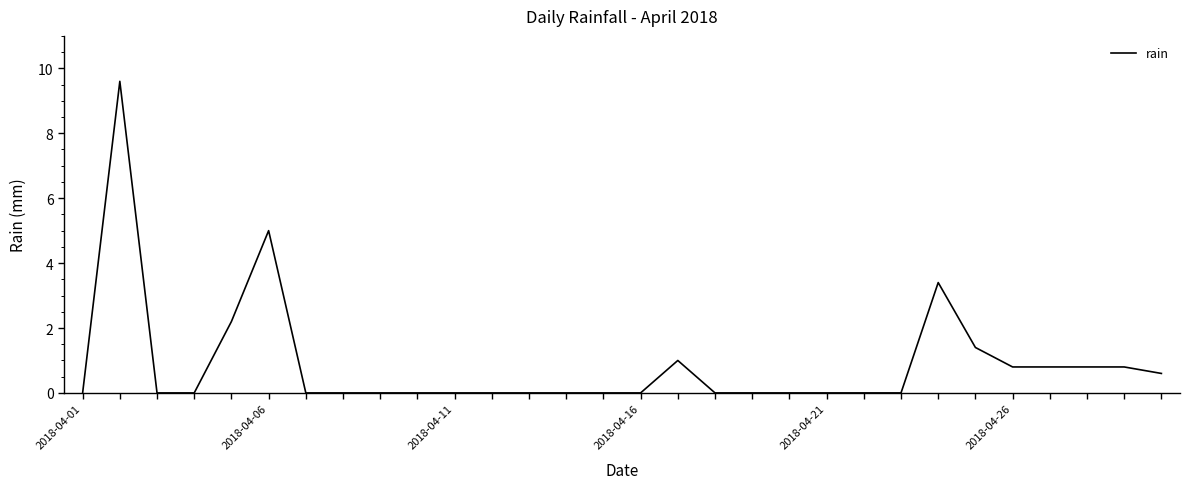

What is the maximum value shown in the chart?

9.6